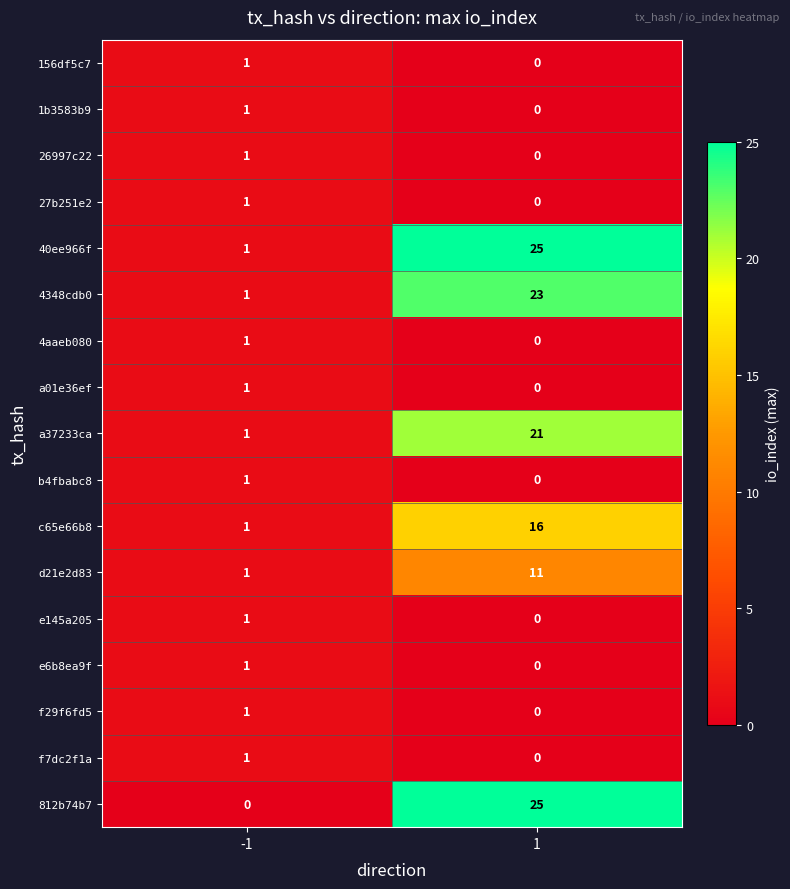

Which series has the largest range (max minus min)?

812b74b7